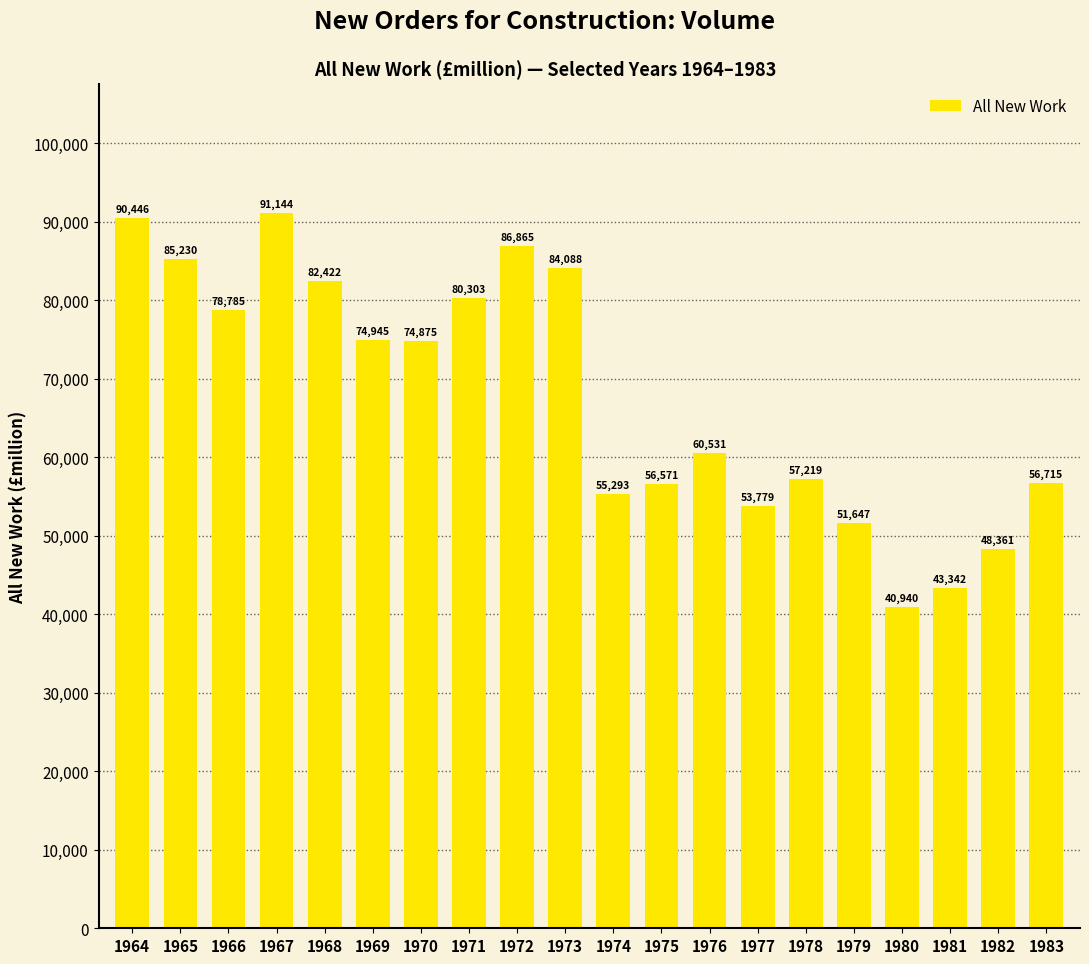

Reading left to right, transcribe all the data shown in this chart.

90446	85230	78785	91144	82422	74945	74875	80303	86865	84088	55293	56571	60531	53779	57219	51647	40940	43342	48361	56715